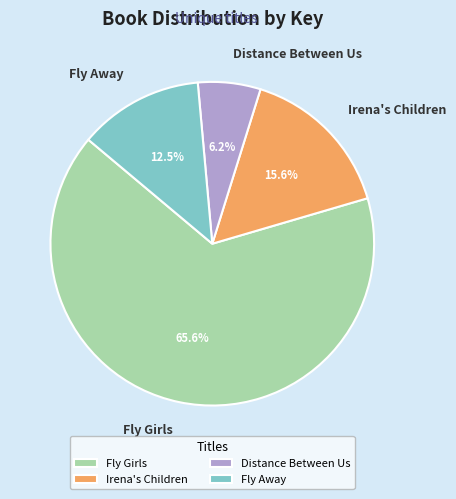

What is the total percentage of Distance Between Us and Fly Away?

18.7%